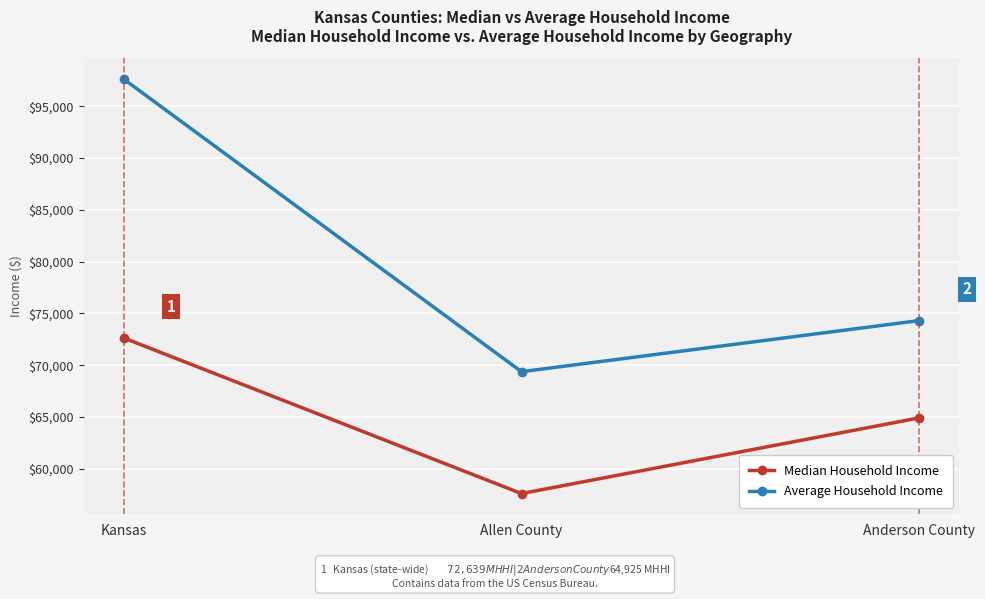

Which series has the largest total across all categories?

Average Household Income